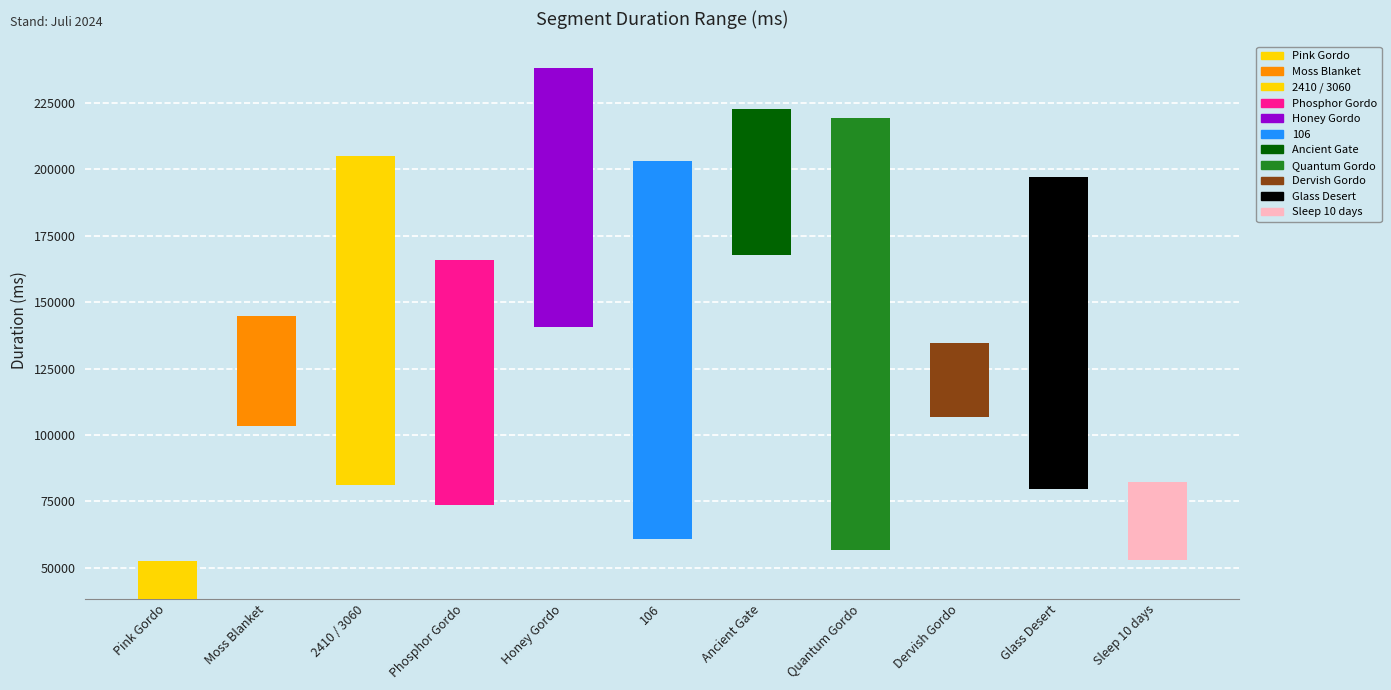

What is the sum of all Min Duration values?

962120